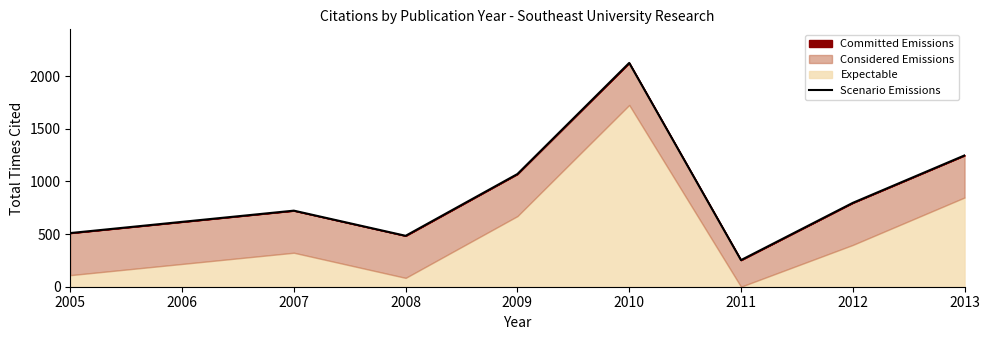

What is the maximum value shown in the chart?

2127